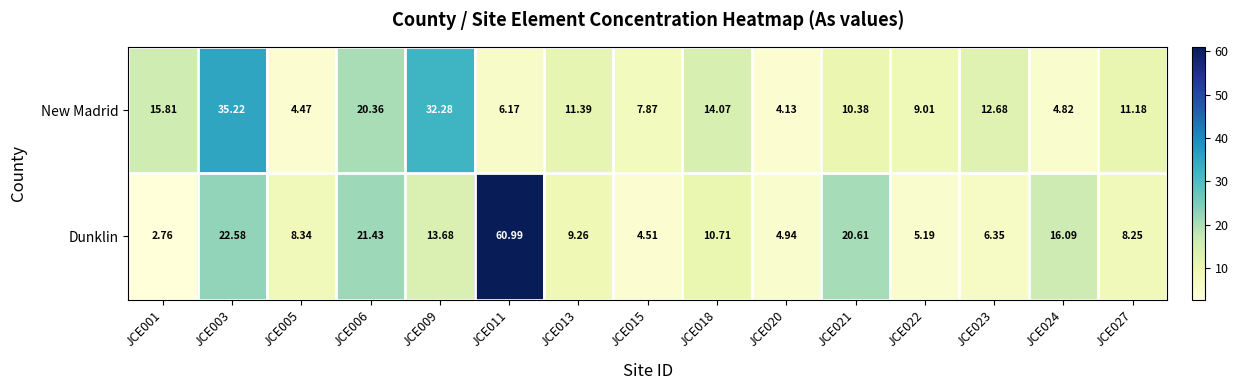

What is the difference between the highest and lowest values at JCE018?

3.4